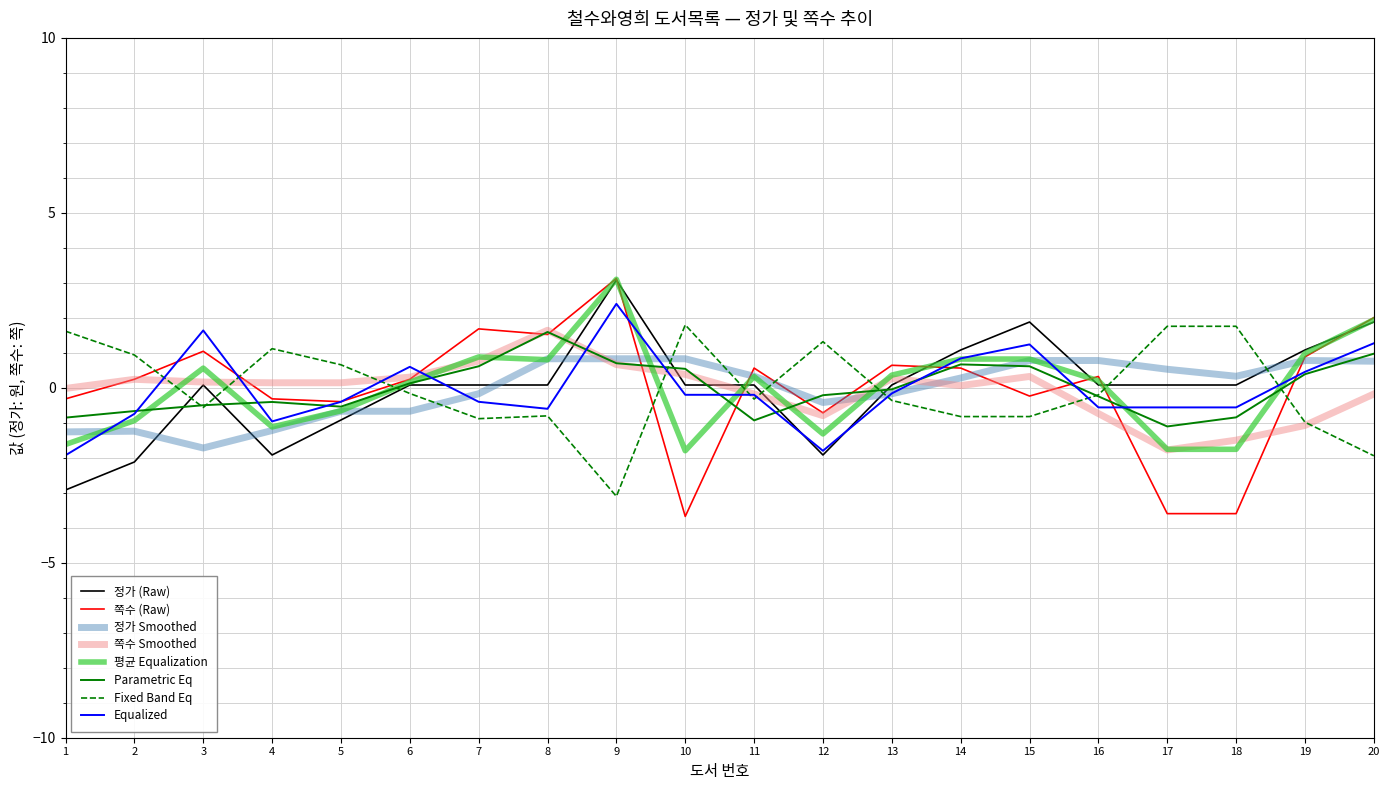

What is the greatest value displayed?

3.1